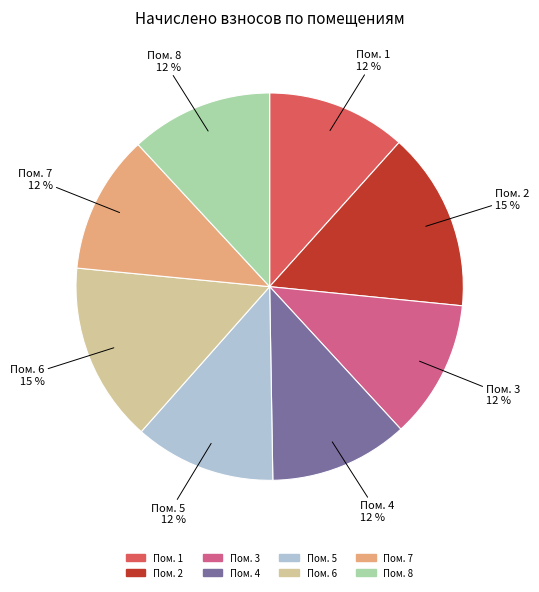

Is there a majority slice in this chart?

No